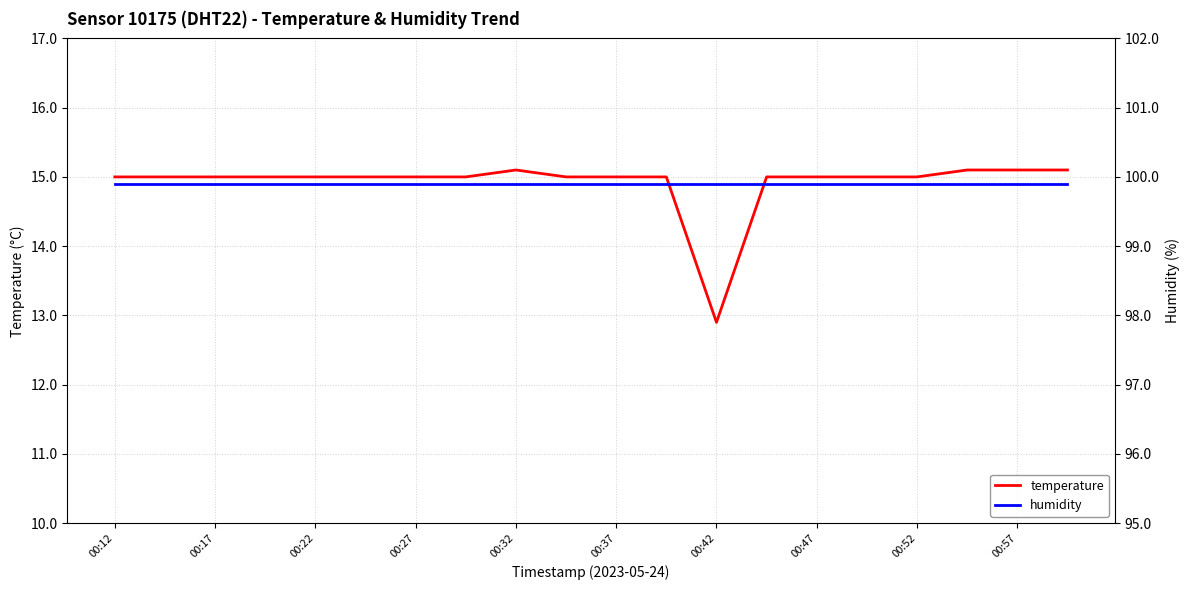

What is the total value across all series at 17?

115.0